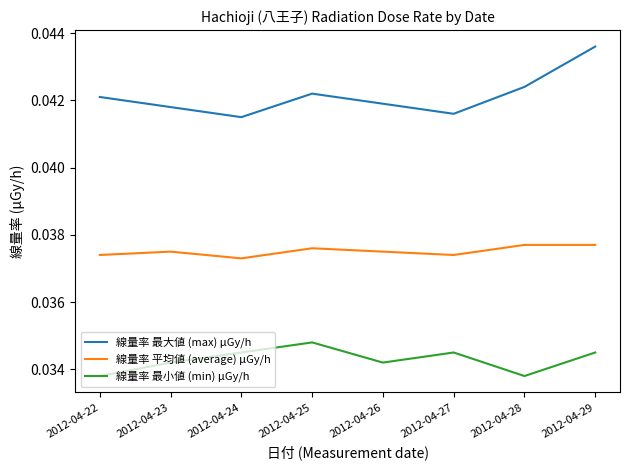

The value of 線量率 最大値 (max) μGy/h at 2012-04-27 is 0.1. True or false?

False